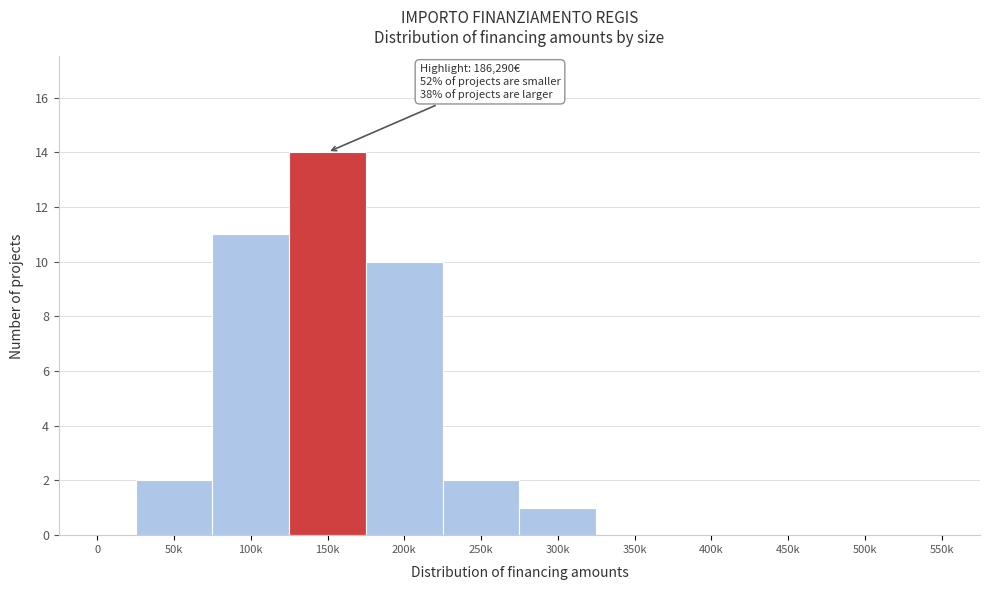

Reading left to right, transcribe all the data shown in this chart.

0=0	50k=2	100k=11	150k=14	200k=10	250k=2	300k=1	350k=0	400k=0	450k=0	500k=0	550k=0